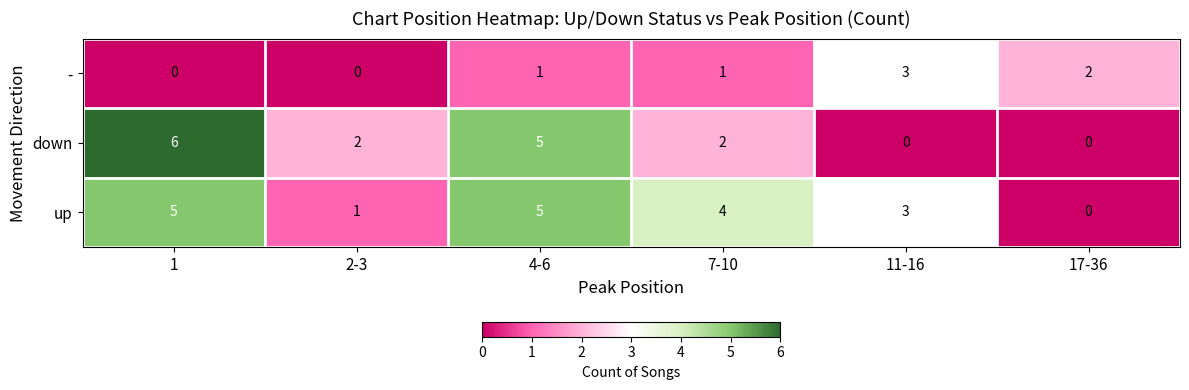

The down series shows 4 at 11-16. True or false?

False